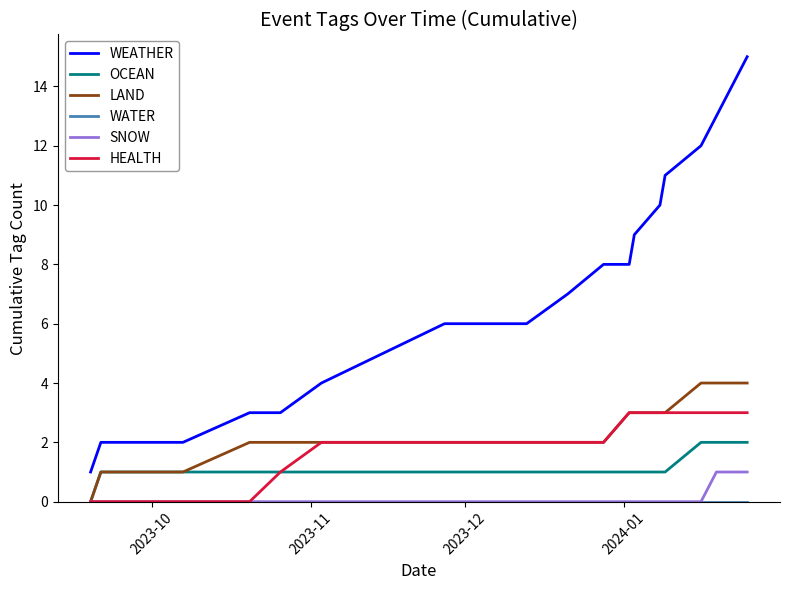

What is the maximum value shown in the chart?

15